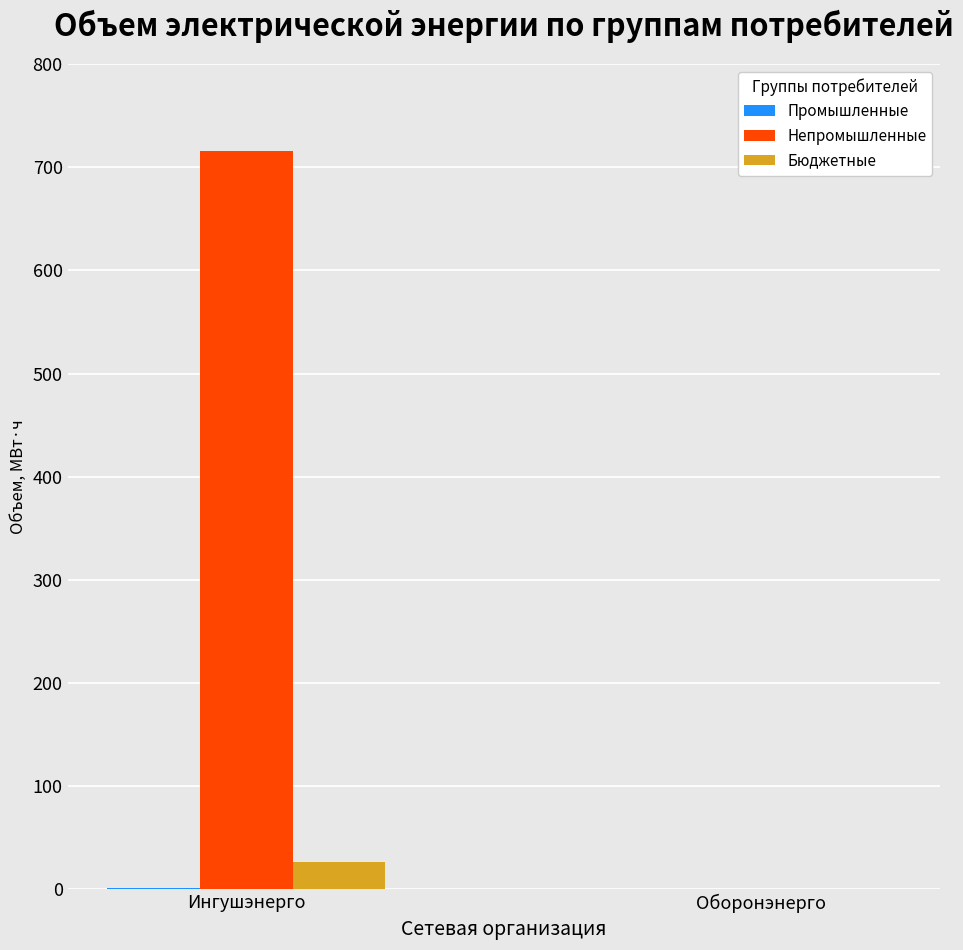

Is it true that Непромышленные equals 382.8 at Ингушэнерго?

False